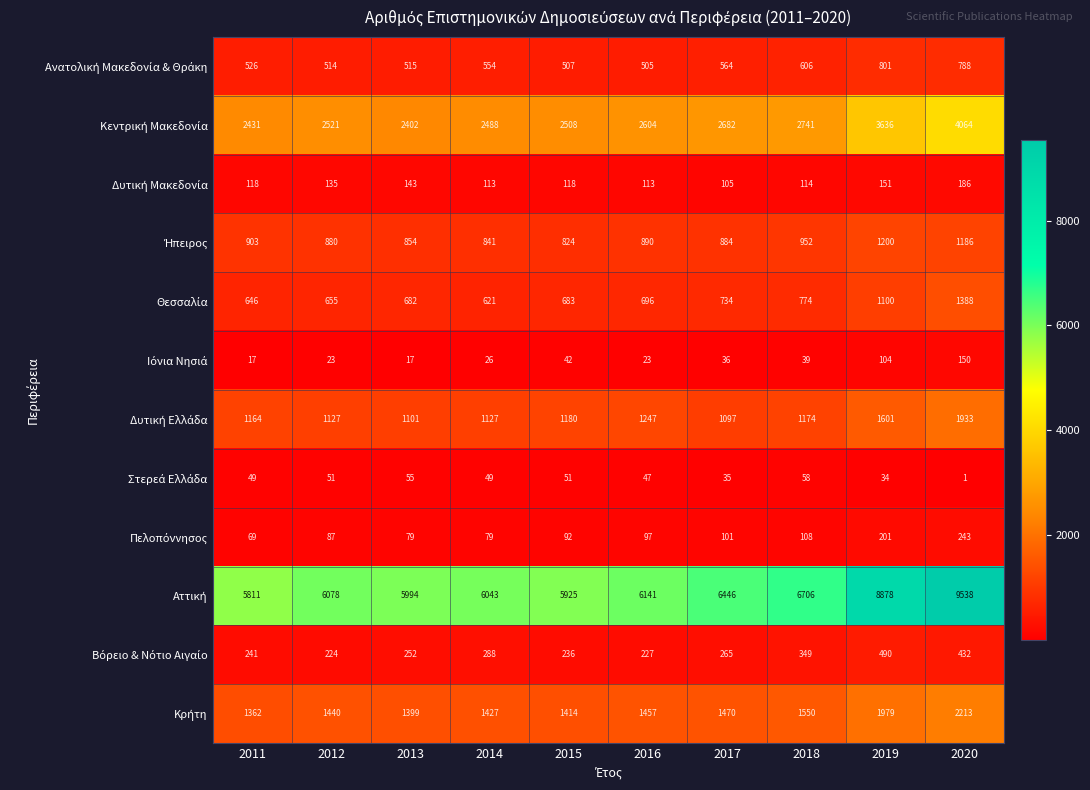

At which category does the chart reach its minimum across all series?

2020